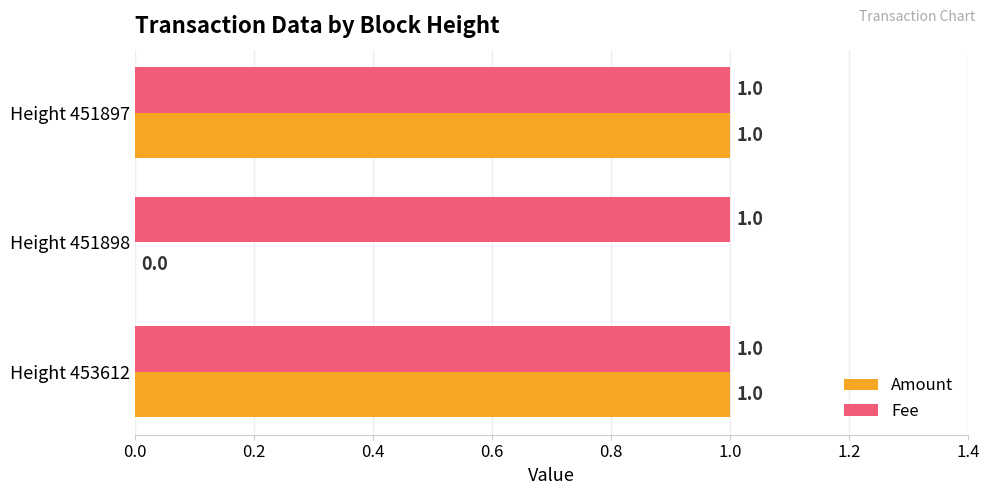

Is the value of Fee at Height 451898 greater than the value of Amount at Height 451898?

Yes